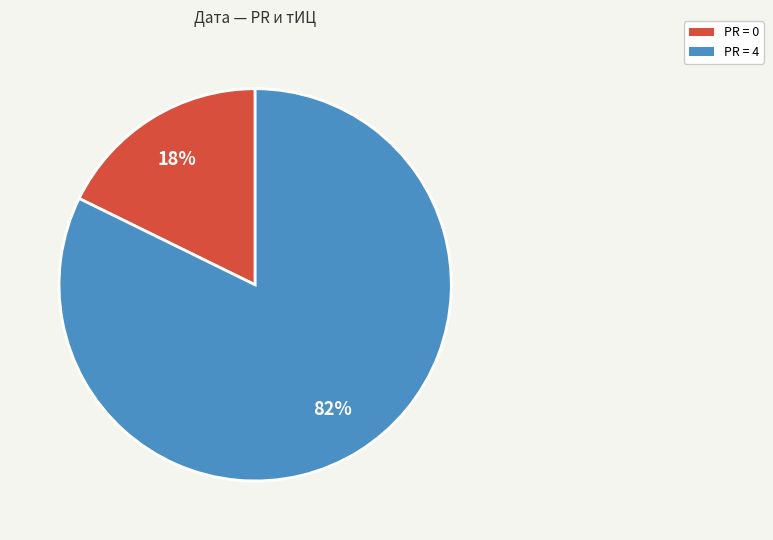

To the nearest percent, what is the average slice percentage?

50%